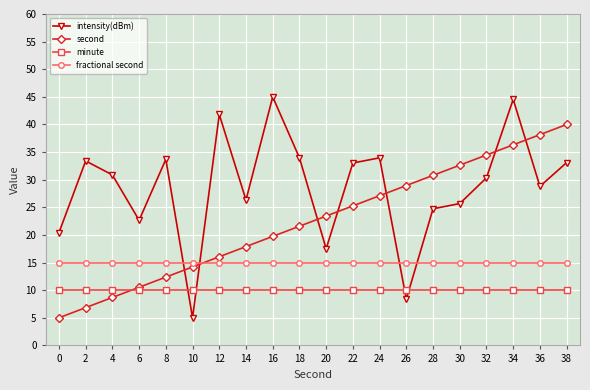

Which series has the largest total across all categories?

intensity(dBm)